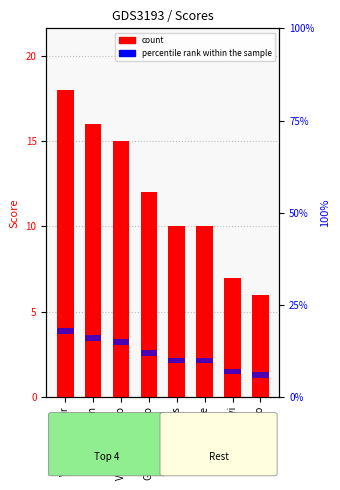

What are all the series names shown in the legend?

count, percentile rank within the sample